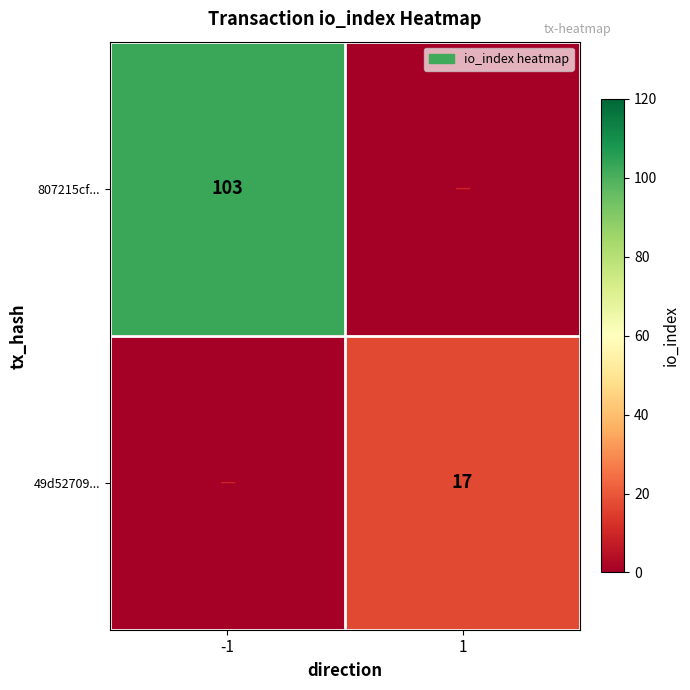

True or false: 49d52709... has a value of 17 at 1.

True